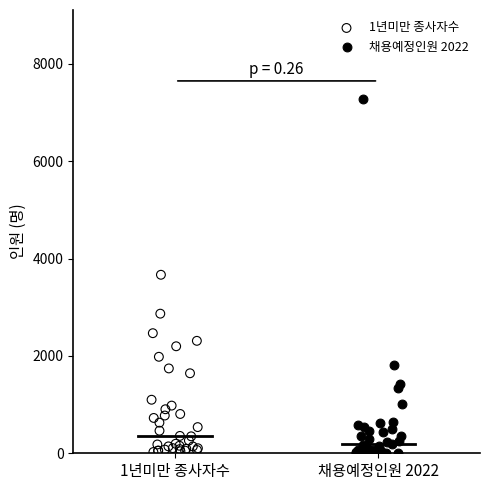

Which series reaches the maximum Y coordinate?

채용예정인원 2022